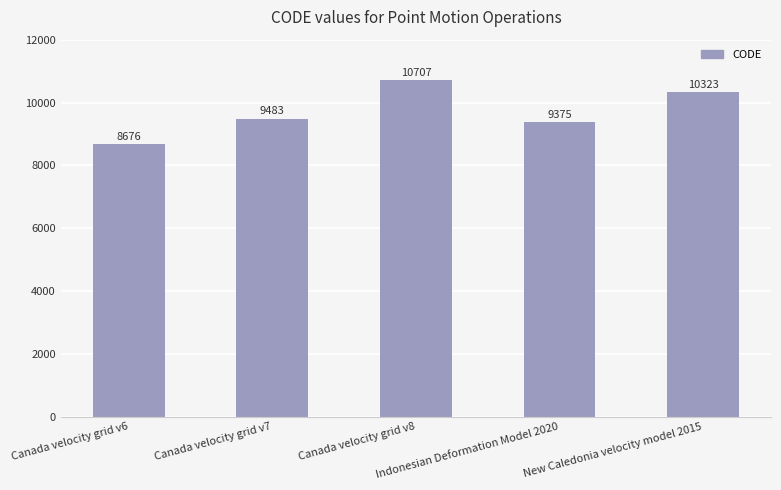

How many values are below 9483?

2